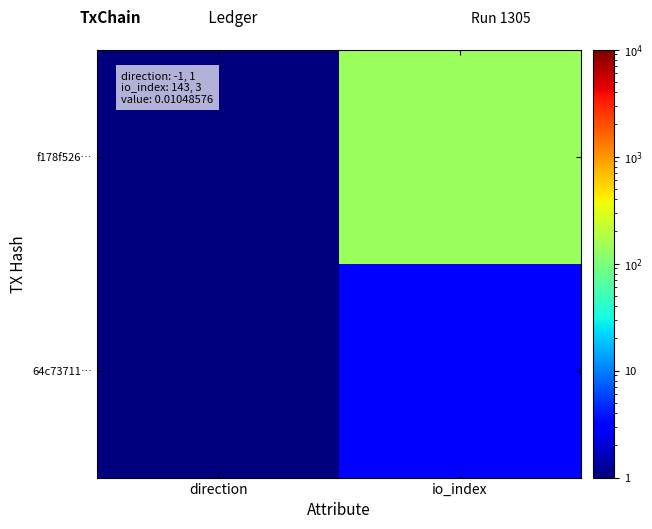

Reading left to right, extract all data points from this chart.

f178f526…: direction=1	io_index=143
64c73711…: direction=1	io_index=3